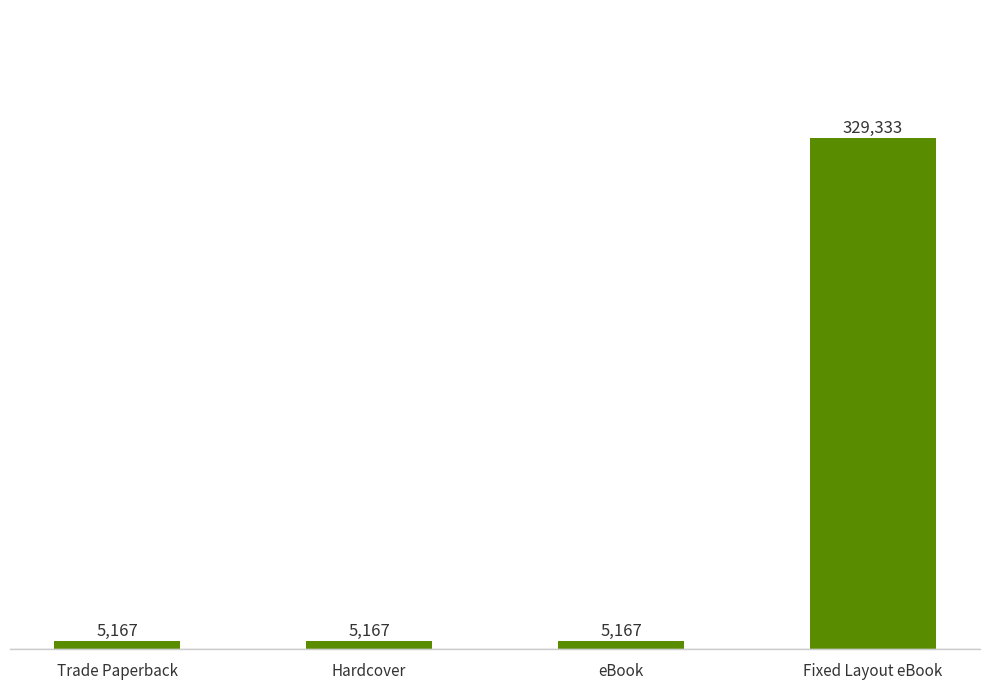

What is the maximum value shown in the chart?

329333